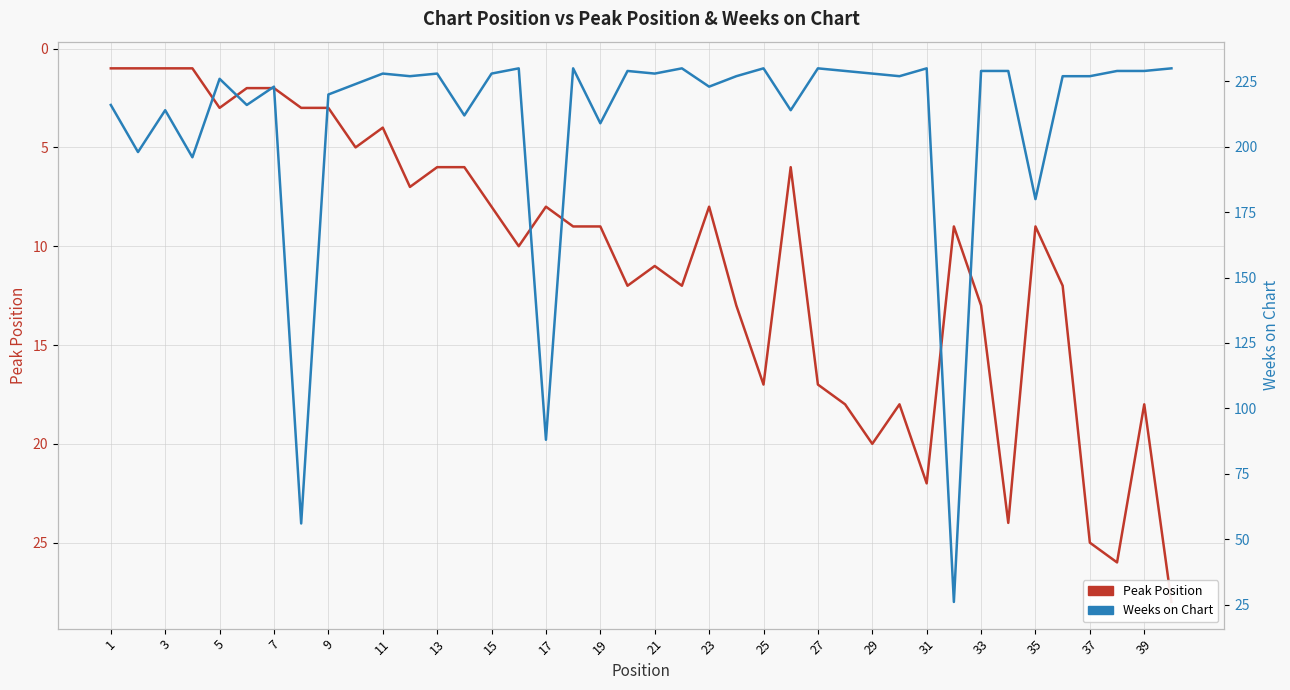

Reading left to right, list all the values displayed in this chart.

Peak Position: 1	1	1	1	3	2	2	3	3	5	4	7	6	6	8	10	8	9	9	12	11	12	8	13	17	6	17	18	20	18	22	9	13	24	9	12	25	26	18	28
Weeks on Chart: 216	198	214	196	226	216	223	56	220	224	228	227	228	212	228	230	88	230	209	229	228	230	223	227	230	214	230	229	228	227	230	26	229	229	180	227	227	229	229	230